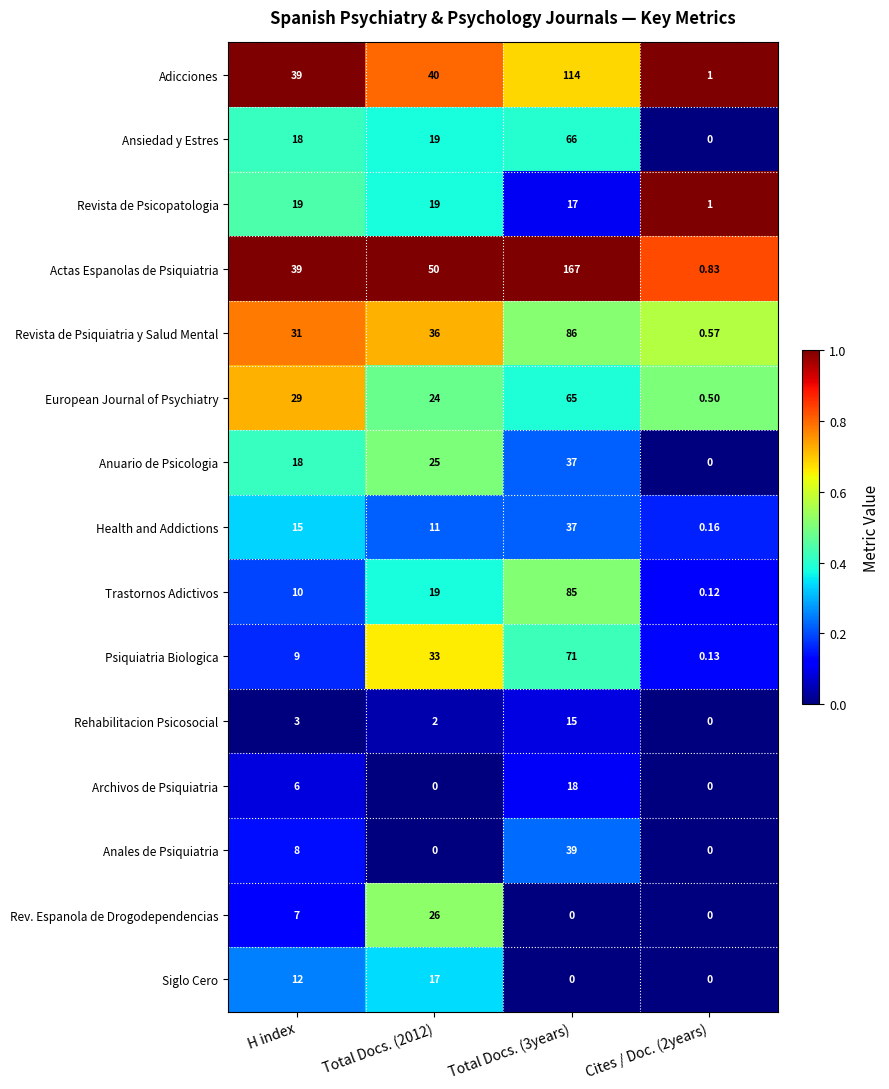

Where is Anales de Psiquiatria nearest to the value 19?

H index